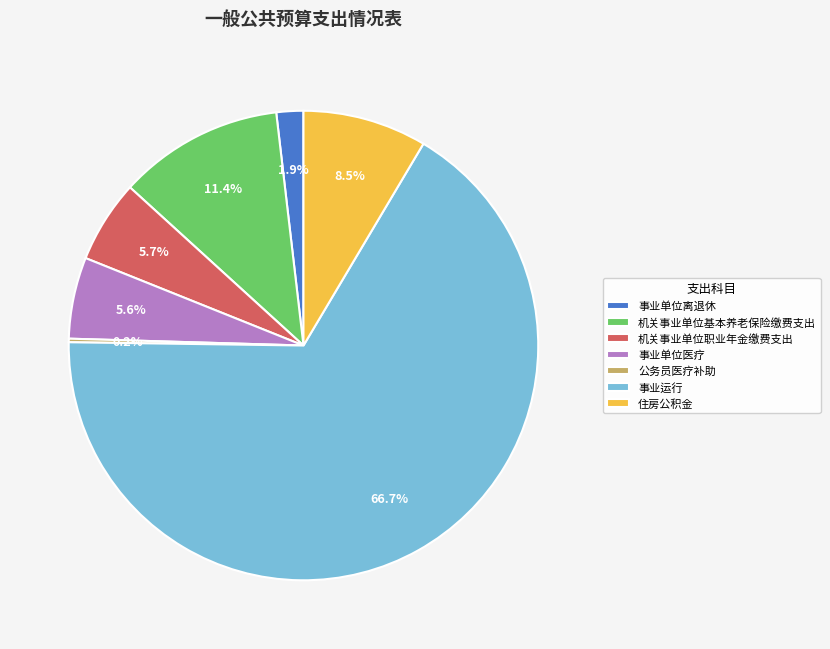

Which slice represents more than half of the pie?

事业运行